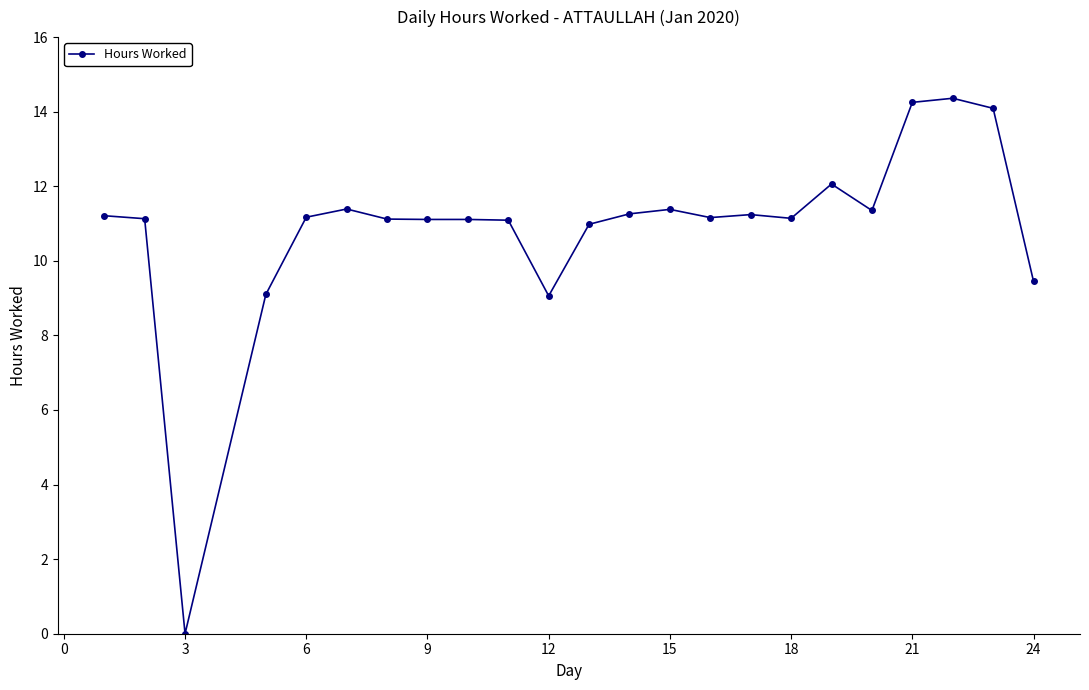

True or false: there are more than 1 points higher than both neighbors.

True